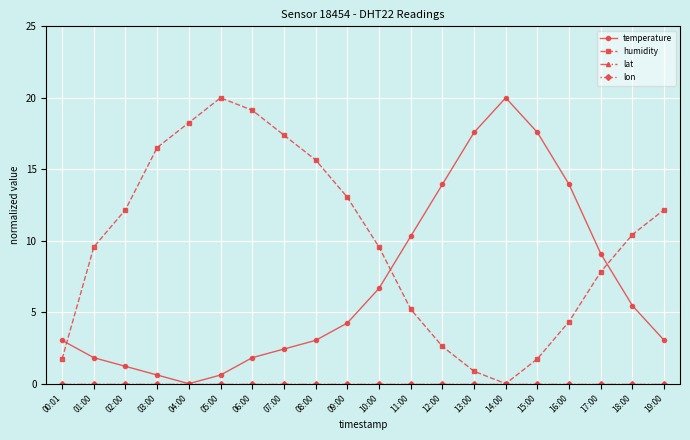

Does the chart display data point markers on the line(s)?

Yes